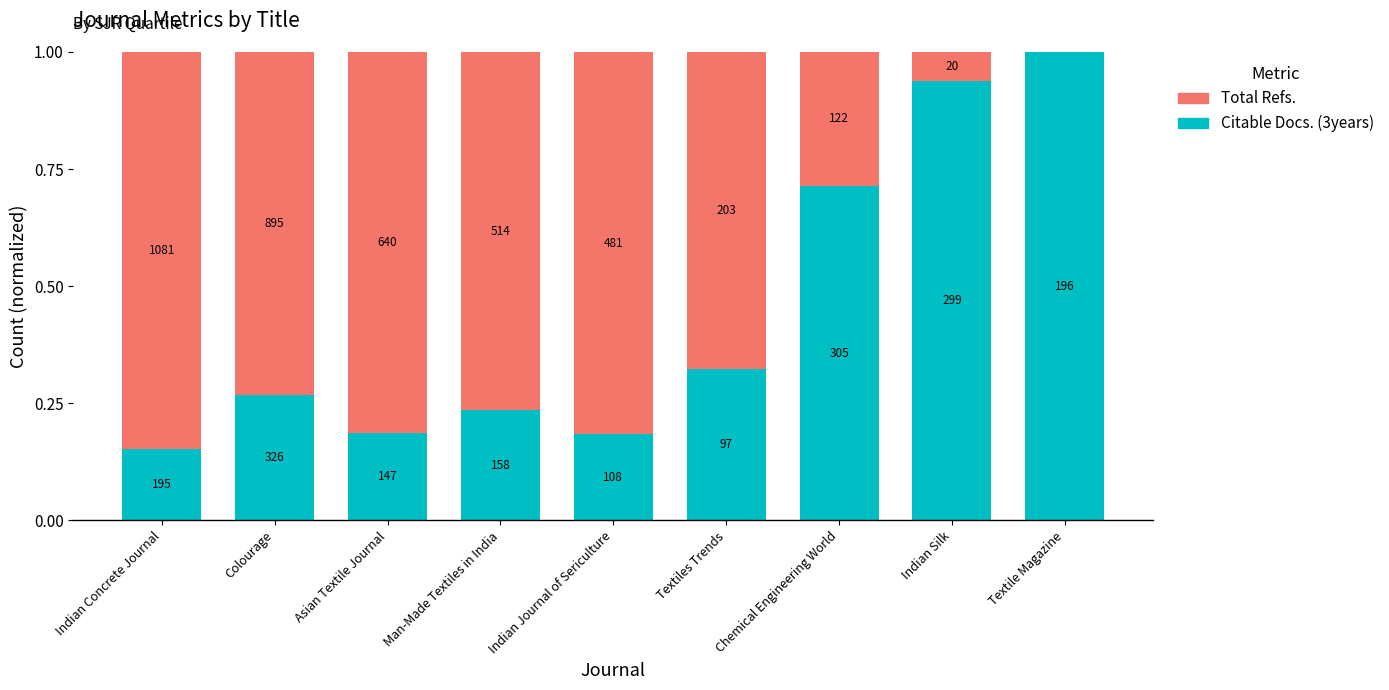

The value of Citable Docs. (3years) at Man-Made Textiles in India is 0.4. True or false?

False